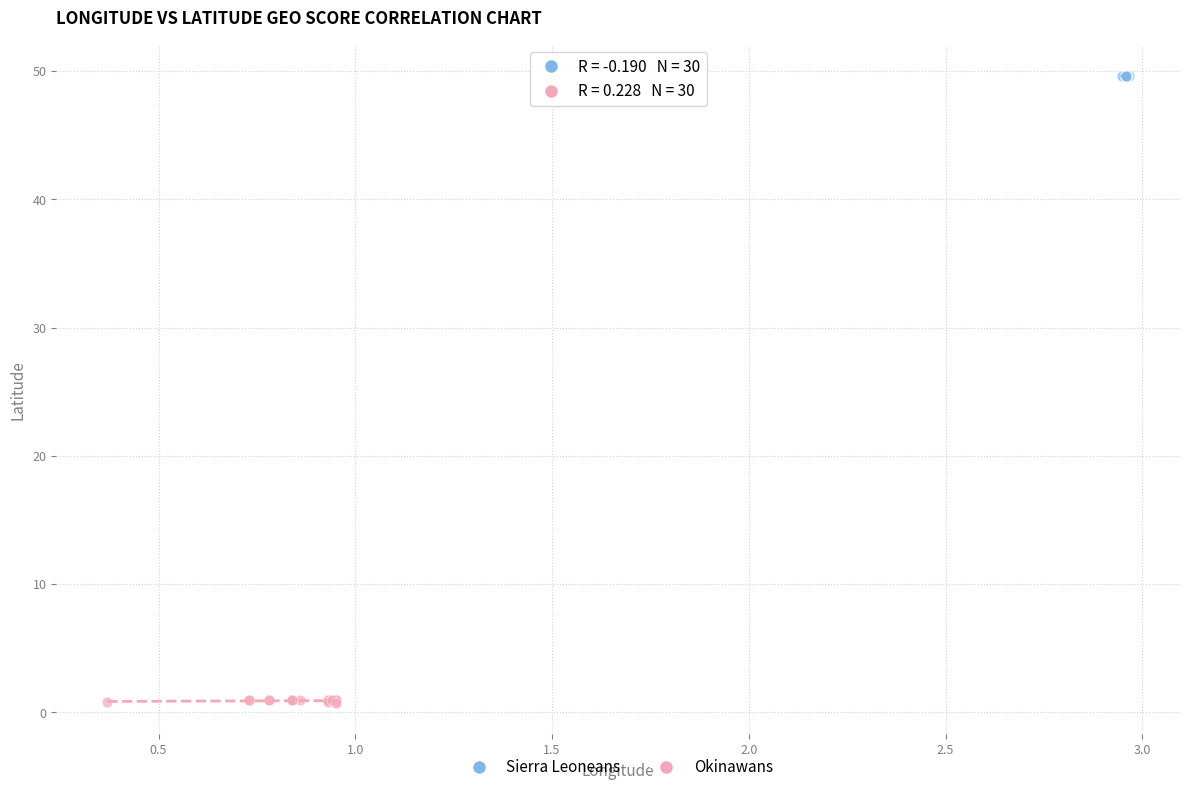

Which series contains the highest Y value?

Sierra Leoneans